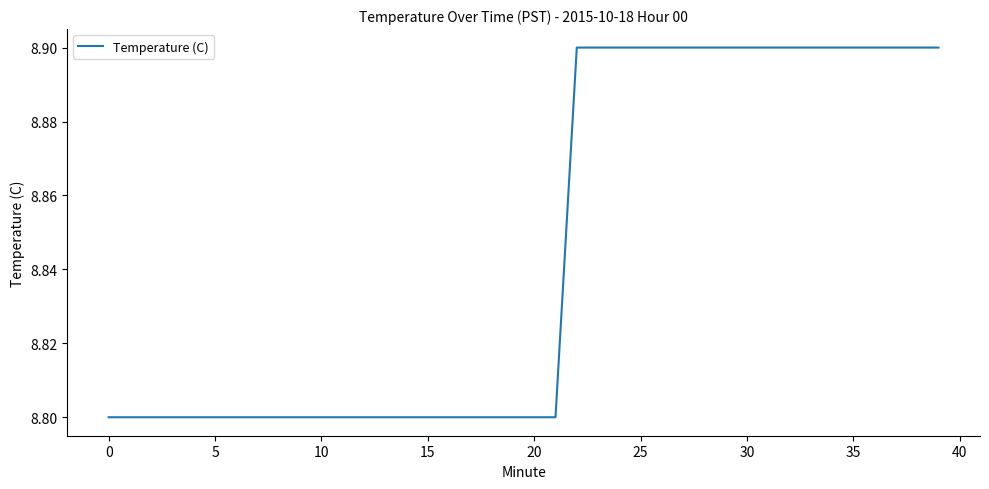

The chart shows a value of 3.1 at 25. True or false?

False